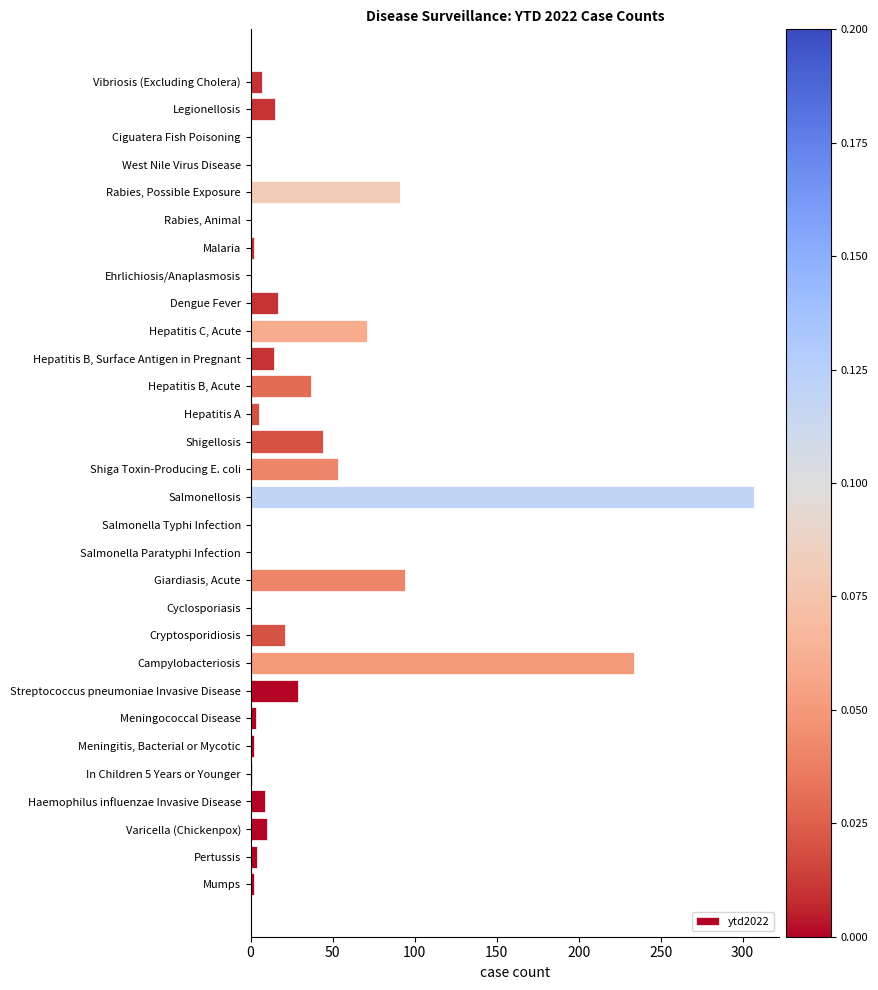

What is the greatest value displayed?

307